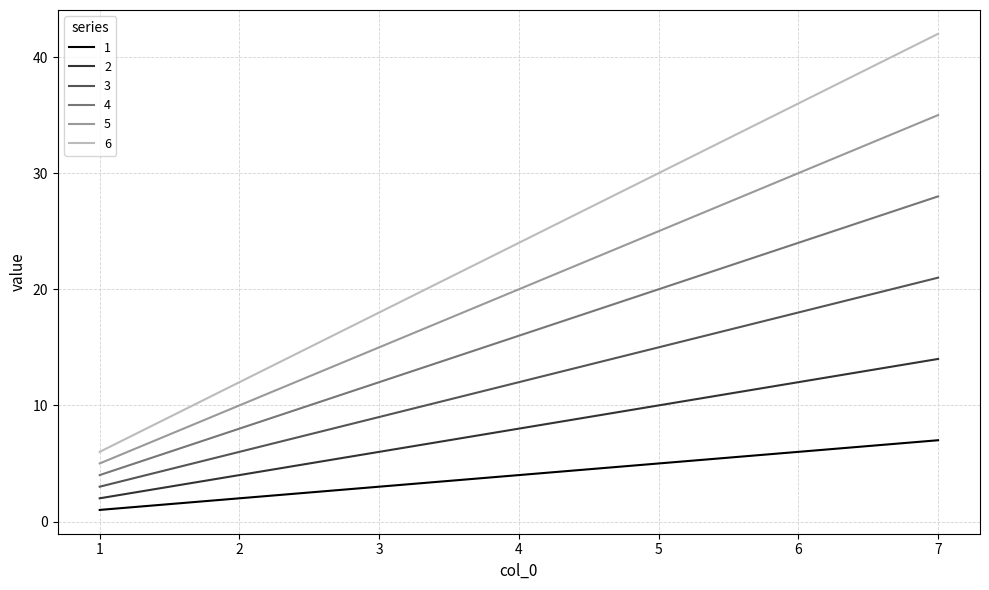

True or false: 2 has more than 1 points higher than both neighbors.

False